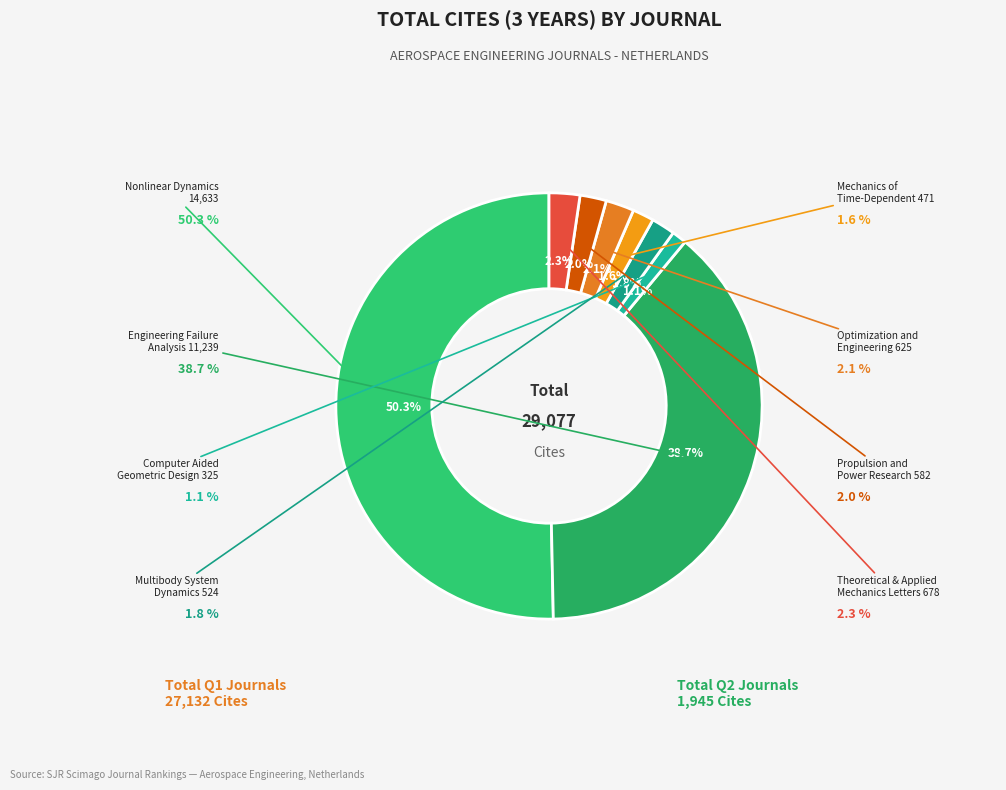

Which category has the smallest portion of the pie?

Computer Aided Geometric Design